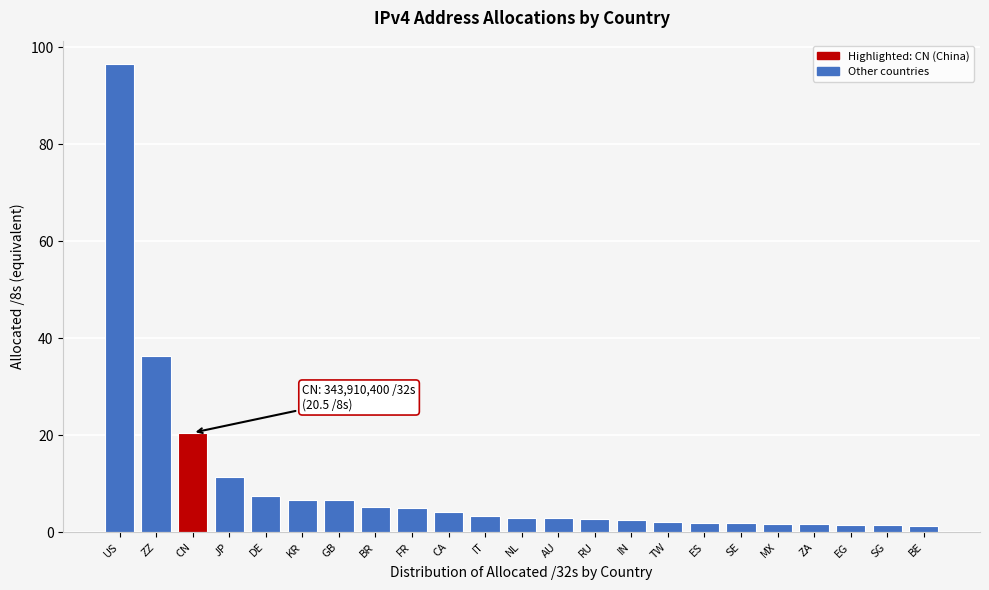

What is the maximum value shown in the chart?

96.6